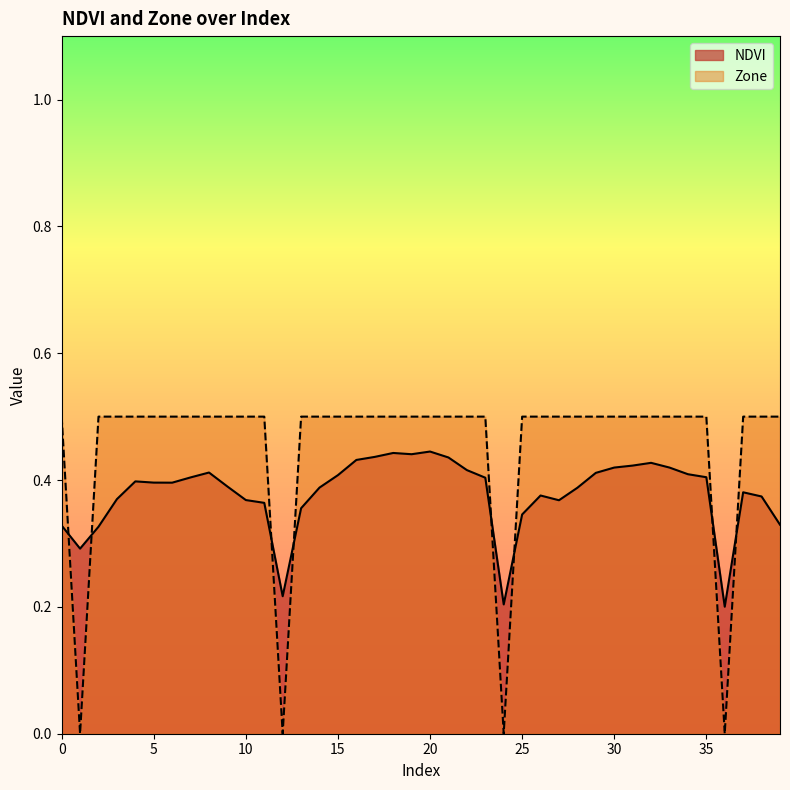

Count the NDVI values in the range 0 to 1.

40